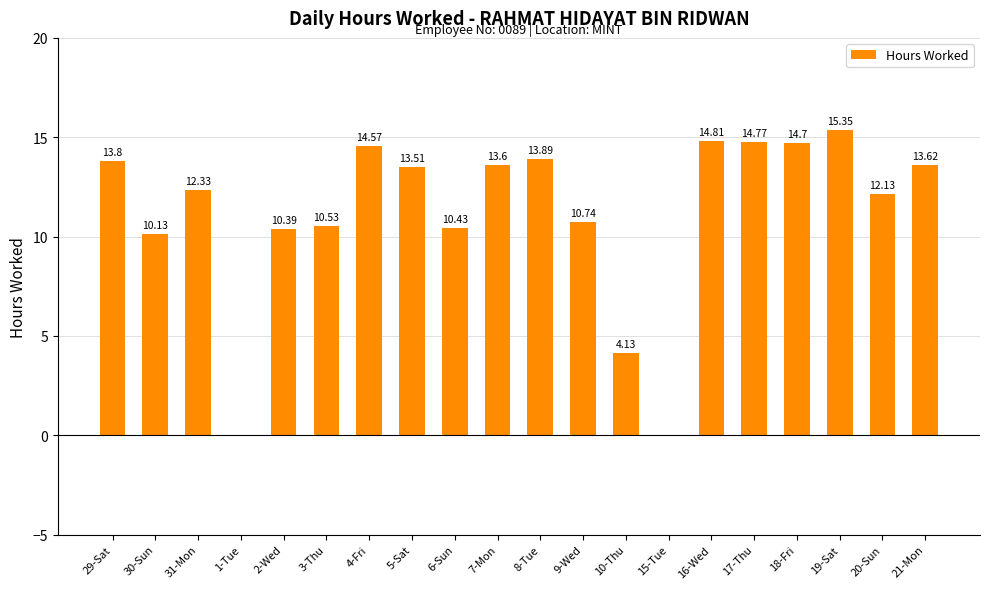

What is the sum of all values?

223.4